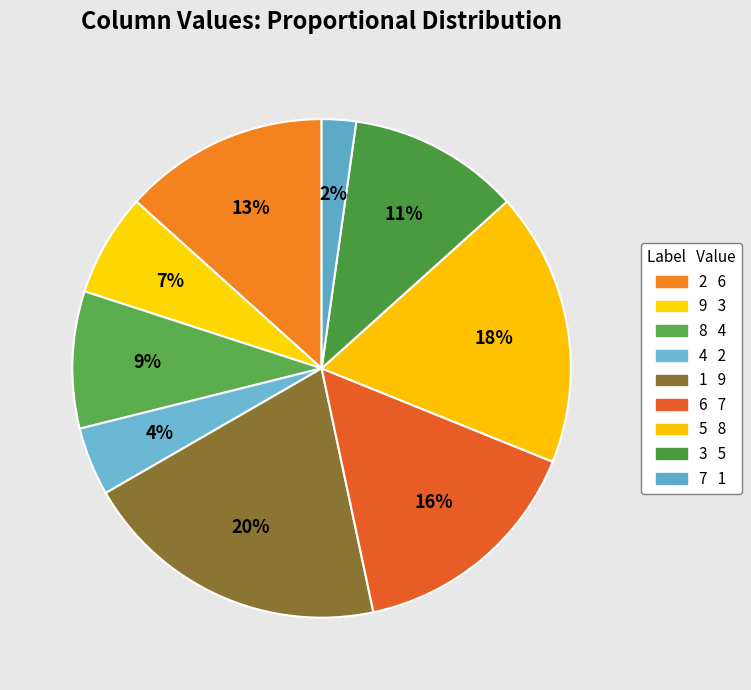

Is there a majority slice in this chart?

No